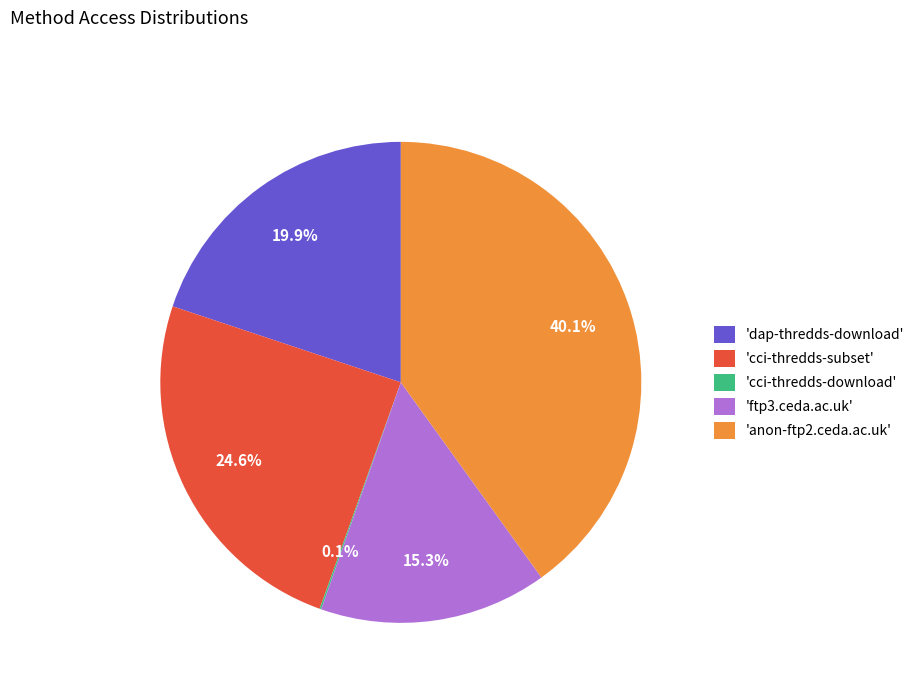

Is there any slice that represents more than half of the pie?

No